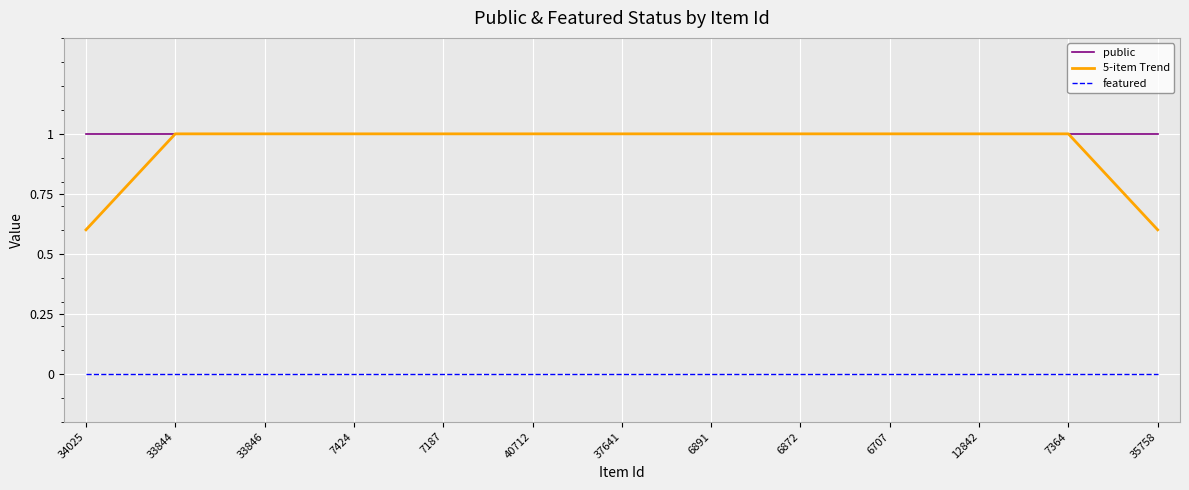

How many series are shown in this chart?

3